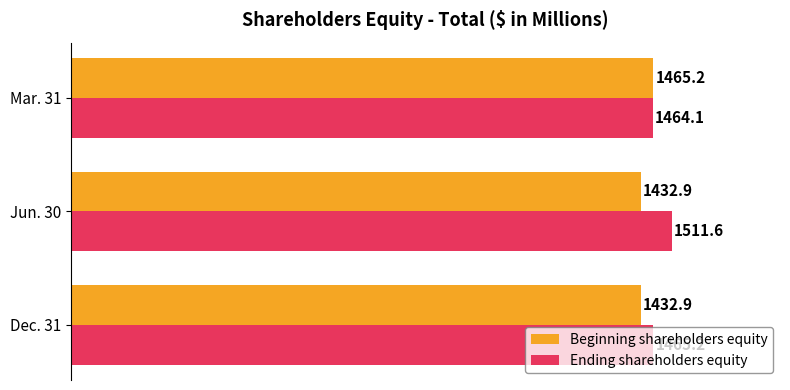

At which label does Ending shareholders equity reach its peak?

Jun. 30